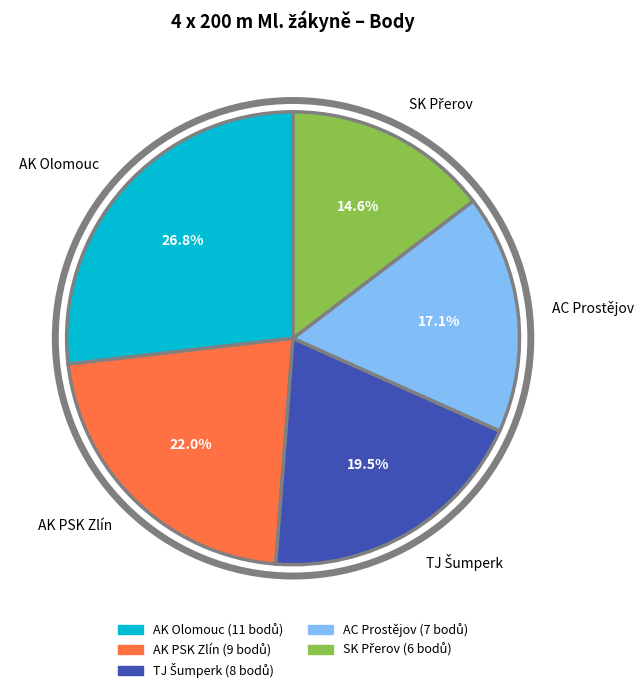

Does AC Prostějov represent more than half of the total?

No